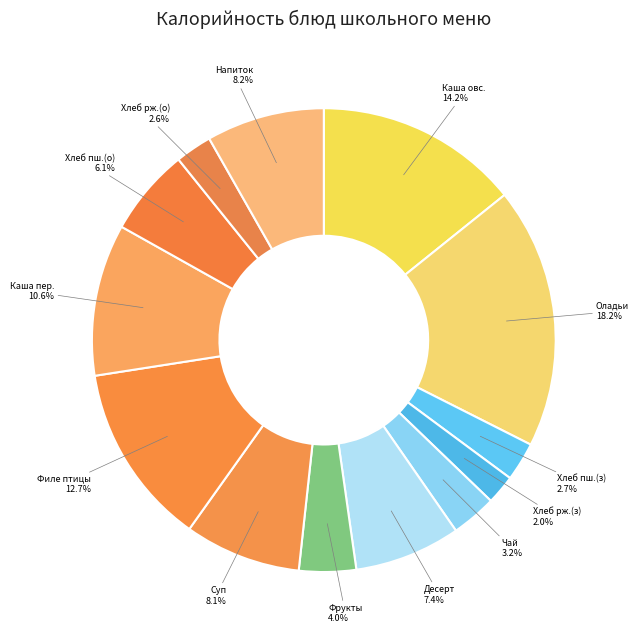

Approximately how many times larger is the value at Напиток compared to Фрукты?

2.1